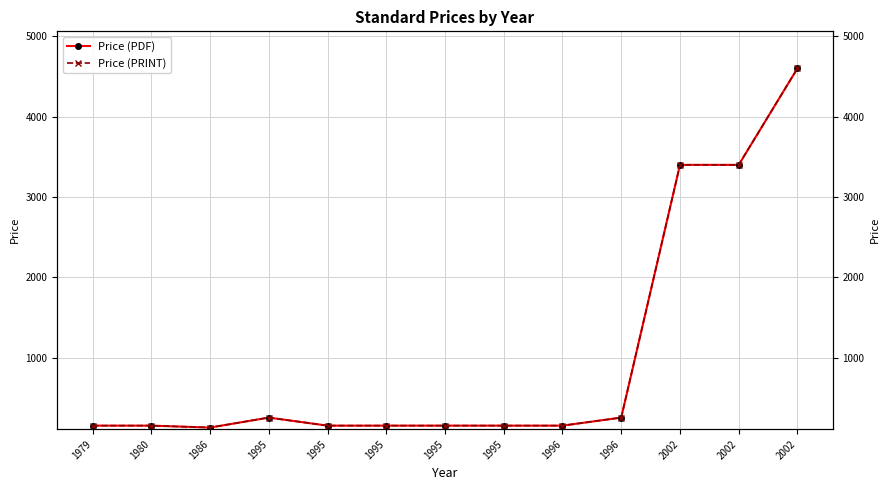

What is the difference between the Price (PRINT) values at 1996 and 1995?

100